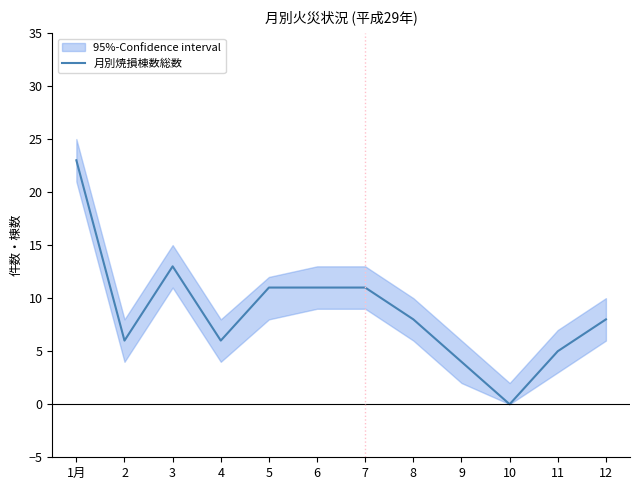

What is the sum of all values?

106